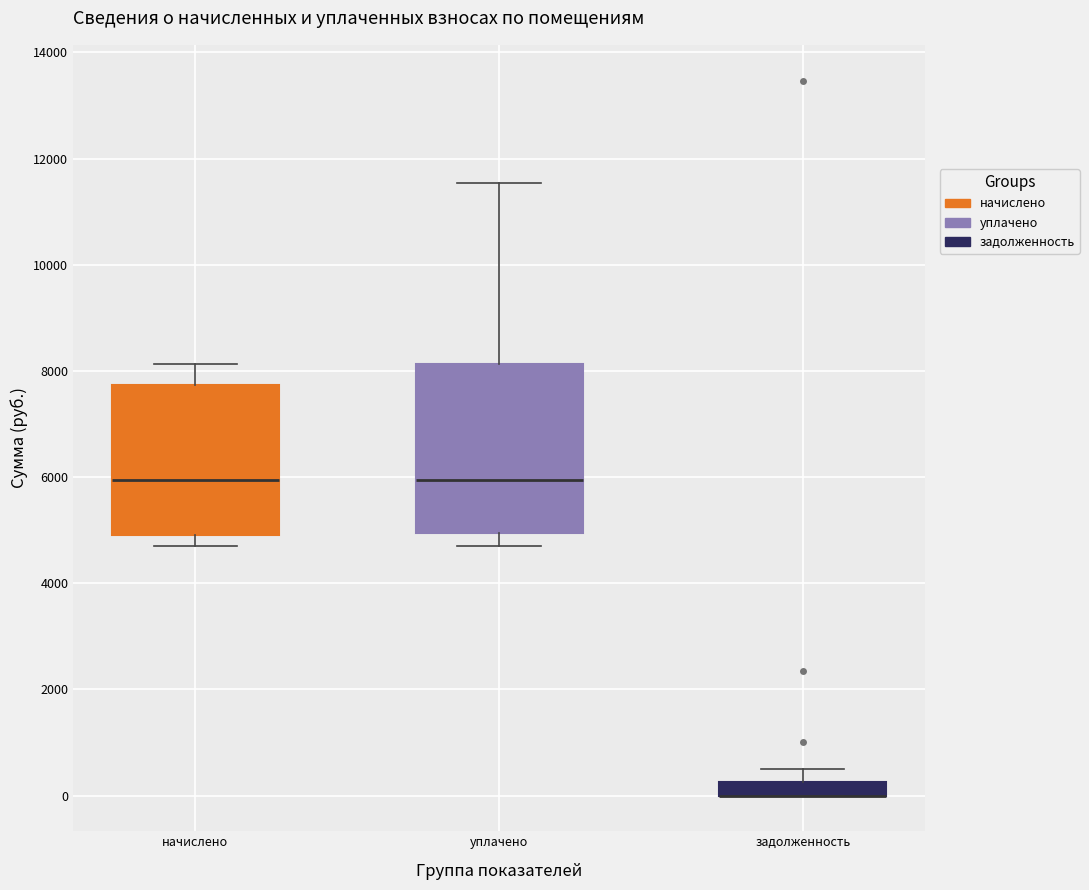

Where does the median line of the box for уплачено sit on the y-axis? The values are not printed on the chart, so give them approximately, as read against the axis.

6000